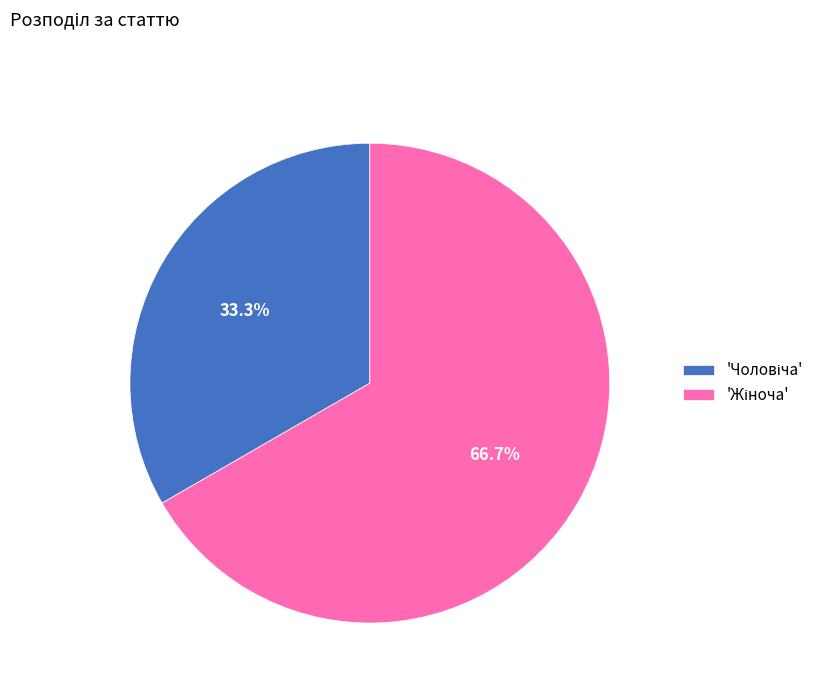

Is there any slice that represents more than half of the pie?

Yes